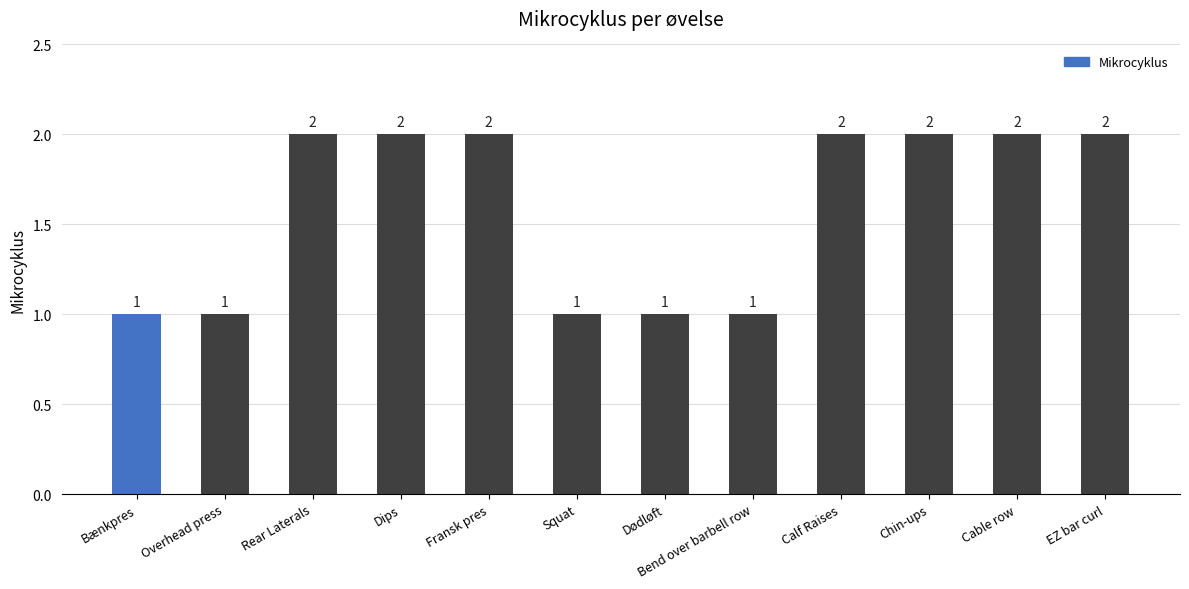

How many bars are there in total?

12